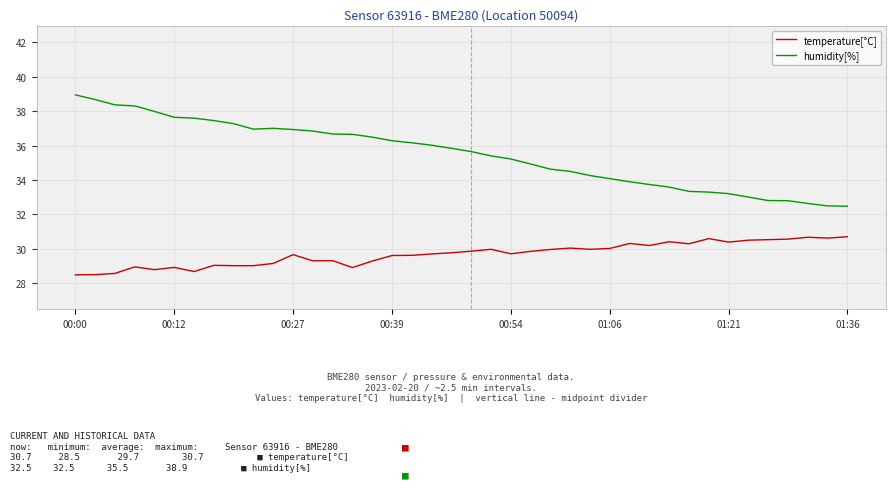

List the series in order of their overall mean, highest first.

humidity[%], temperature[°C]